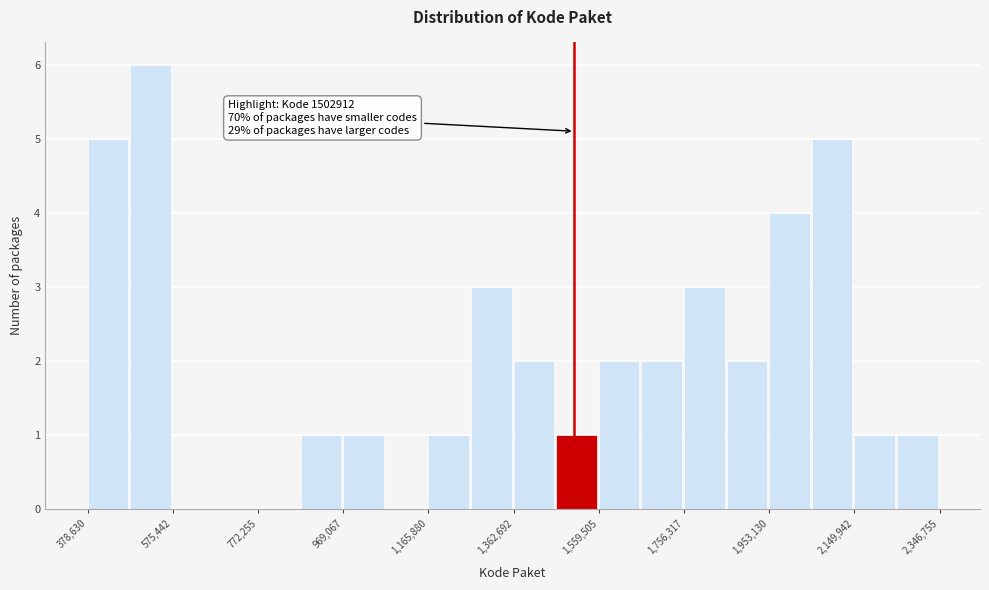

Over which range of the x-axis is the bar tallest?

480000 to 580000